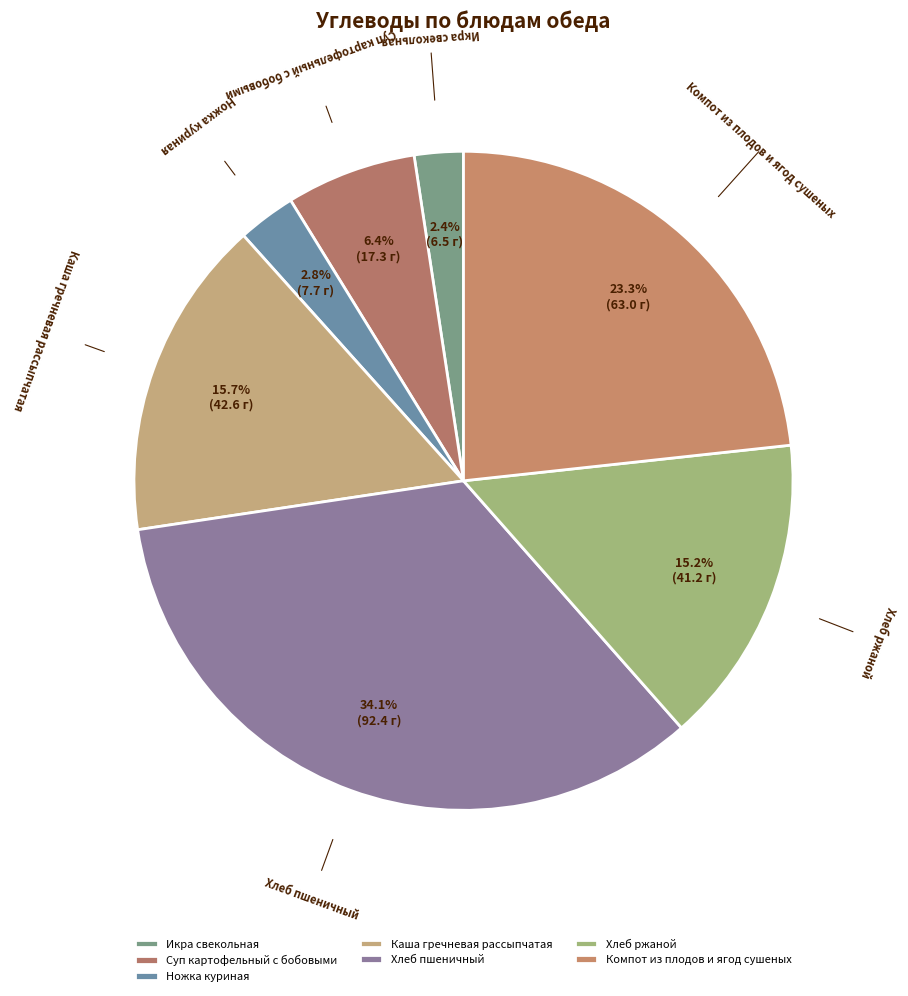

Do Ножка куриная and Суп картофельный с бобовыми together represent more than half of the pie?

No